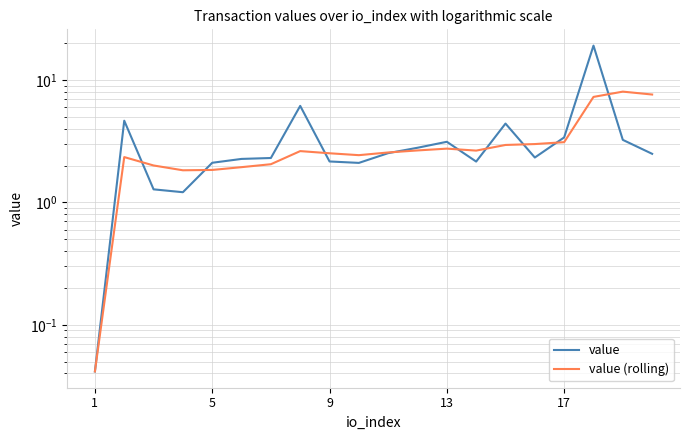

What is the sum of all value (rolling) values?

62.2